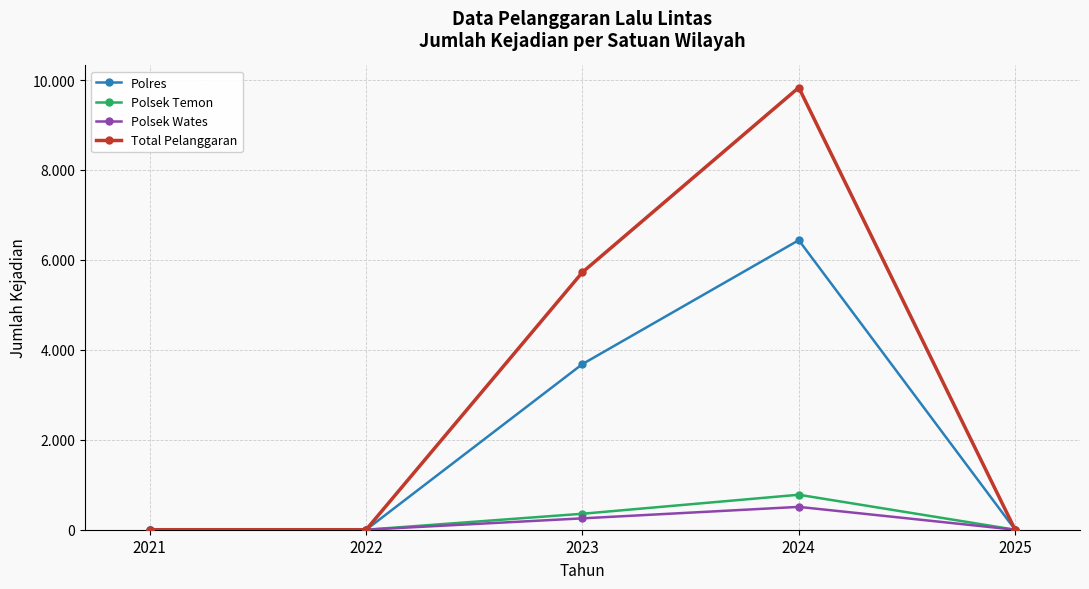

Does the chart have visible grid lines?

Yes